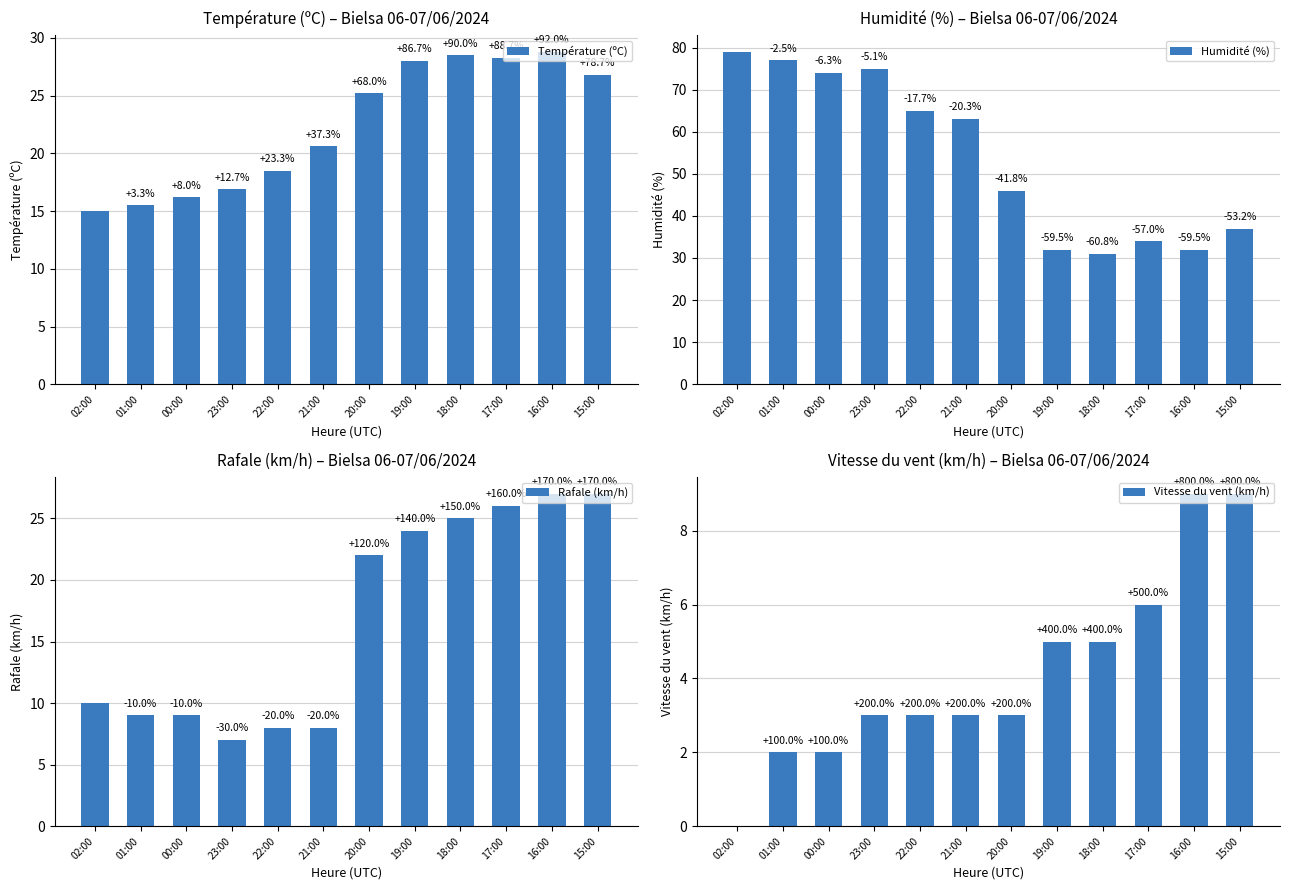

What is the difference between the Vitesse du vent (km/h) values at 22:00 and 19:00?

2.0